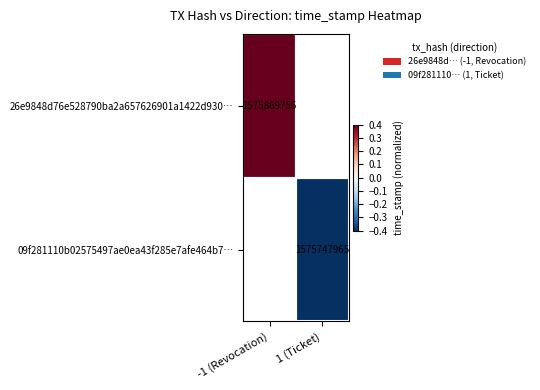

The value of 09f281110b02575497ae0ea43f285e7afe464b7… at 1 (Ticket) is 2831173120.2. True or false?

False